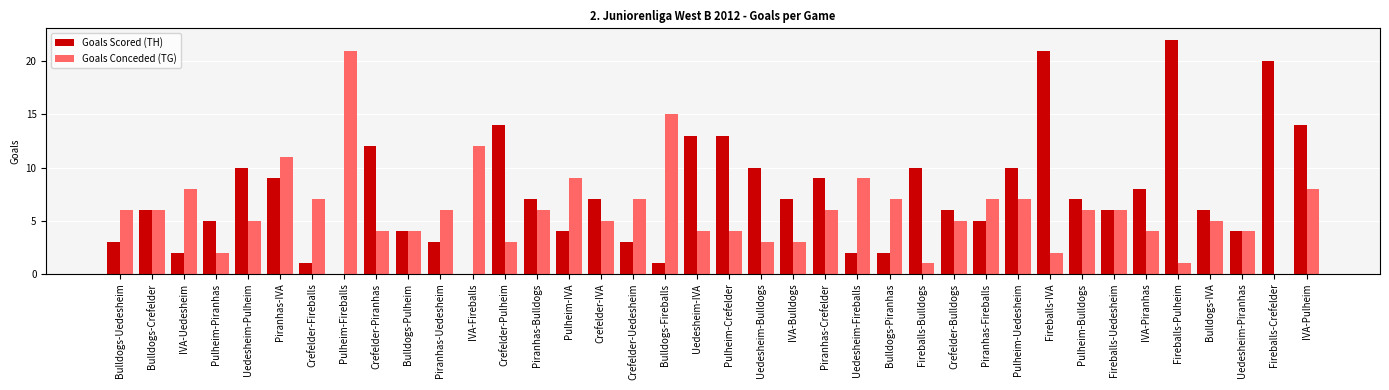

What is the maximum value shown in the chart?

22